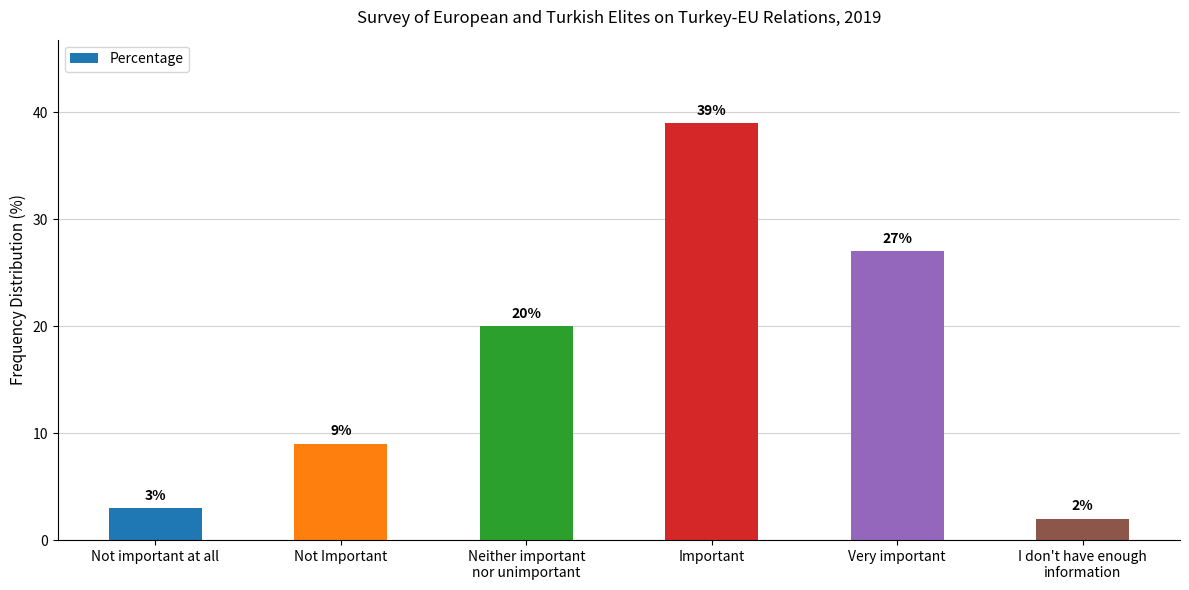

What is the smallest value displayed?

2